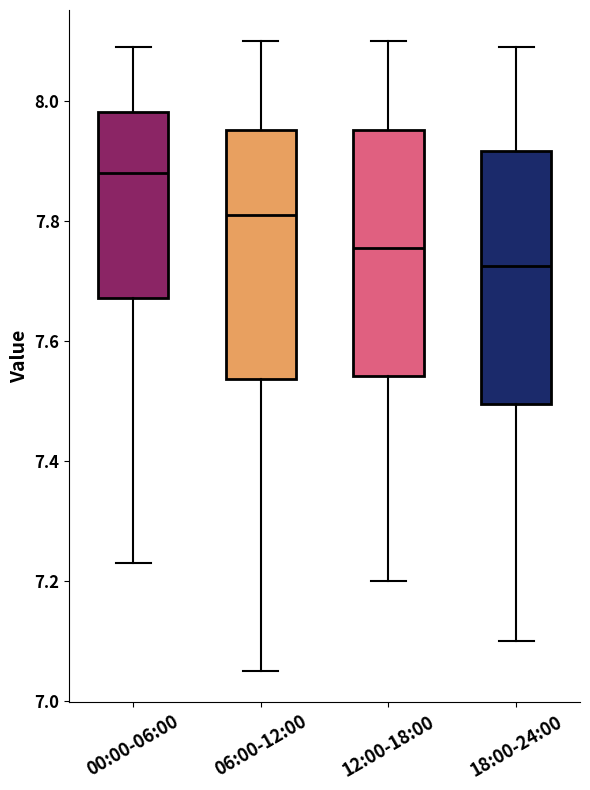

Reading left to right, read every box against the y-axis: the position of its median line, the range the box covers, and the ends of its whiskers. The values are not printed on the chart, so give them approximately, as read against the axis.

00:00-06:00: median 7.88, box 7.68 to 7.98, whiskers 7.24 to 8.10
06:00-12:00: median 7.82, box 7.54 to 7.96, whiskers 7.06 to 8.10
12:00-18:00: median 7.76, box 7.54 to 7.96, whiskers 7.20 to 8.10
18:00-24:00: median 7.72, box 7.50 to 7.92, whiskers 7.10 to 8.10